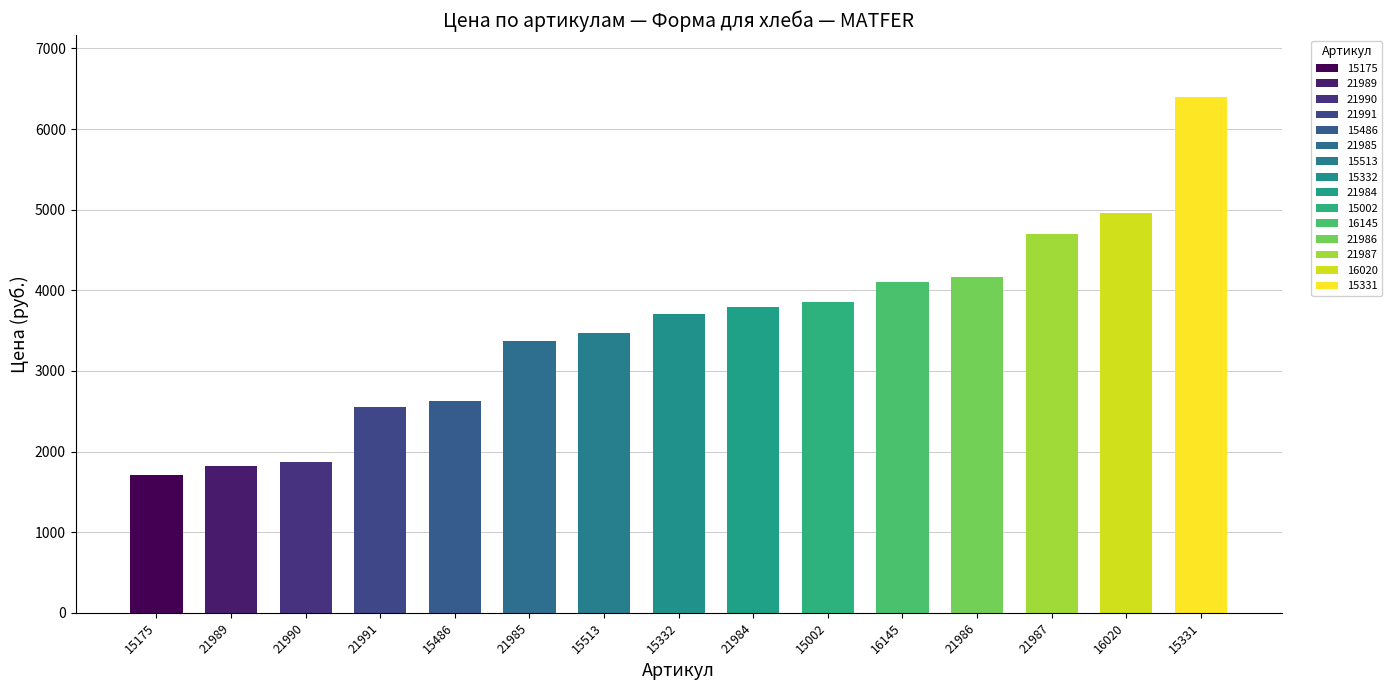

True or false: the data shows 2550 at 21991.

True